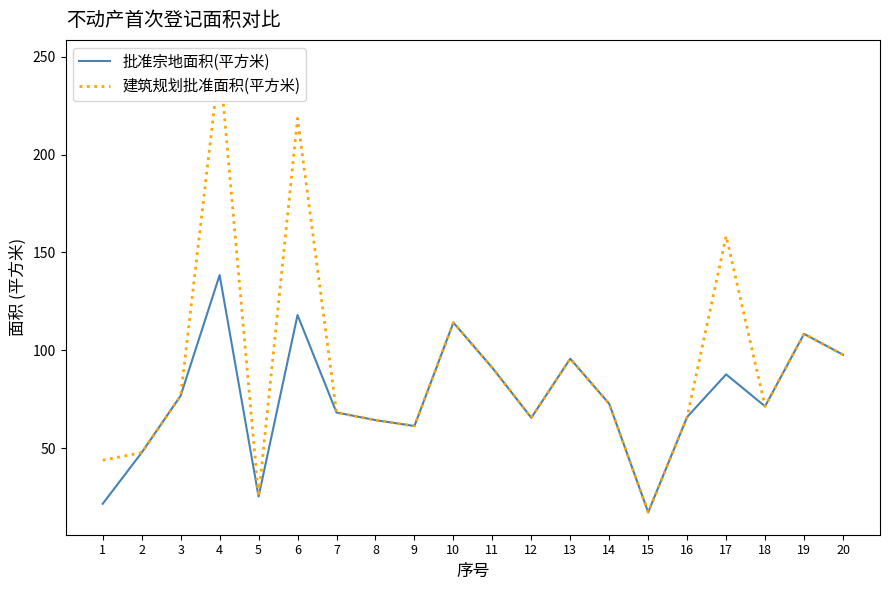

How many interior local valleys does the 建筑规划批准面积(平方米) series have?

5